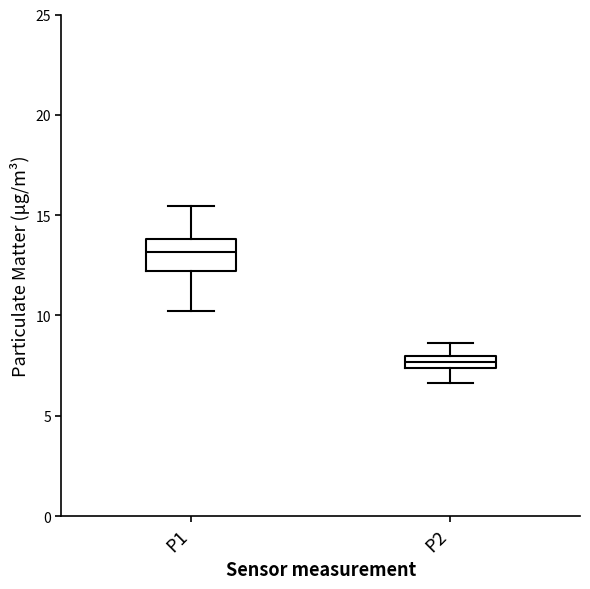

Which box is the tallest, from its lower edge to its upper edge?

P1